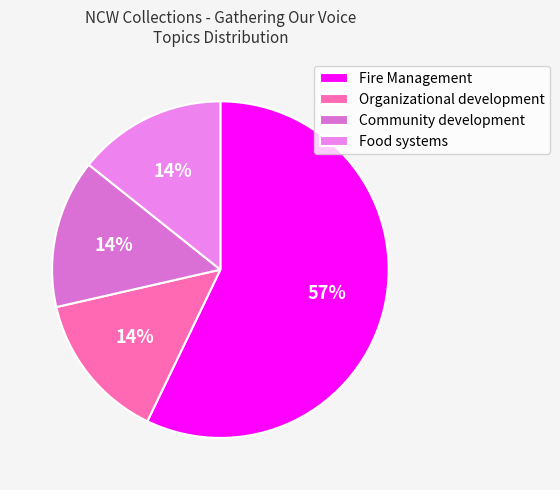

Approximately how many times larger is the value at Food systems compared to Organizational development?

1.0